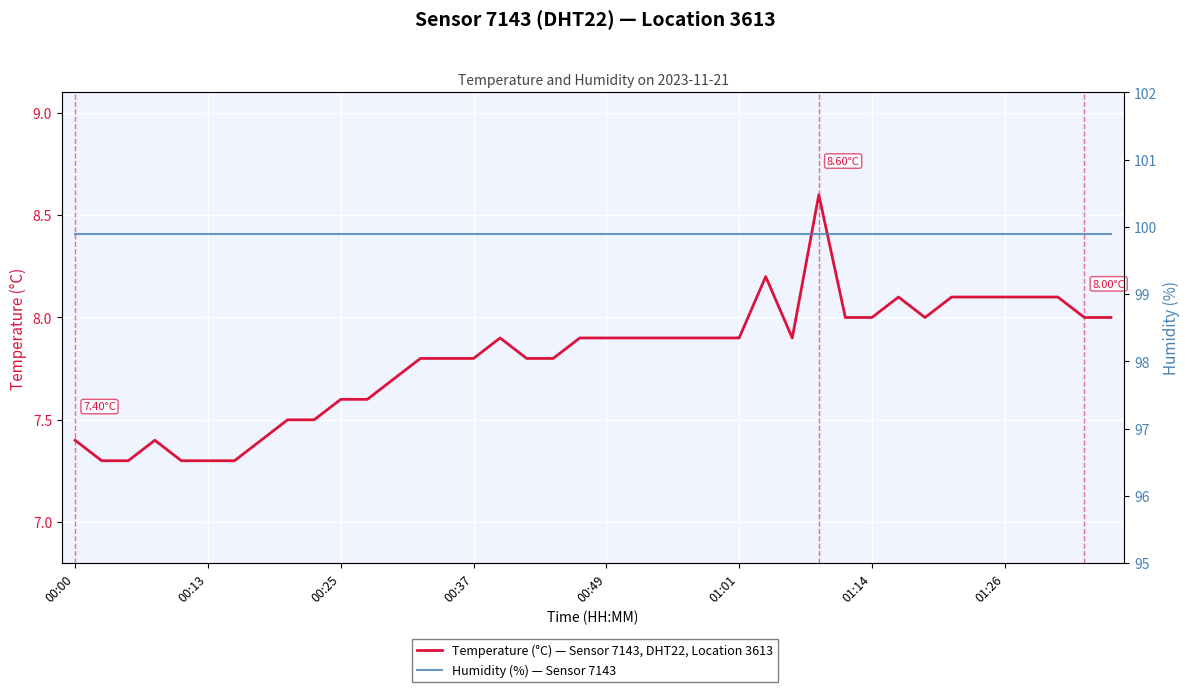

True or false: Temperature (°C) and Humidity (%) intersect in this chart.

False